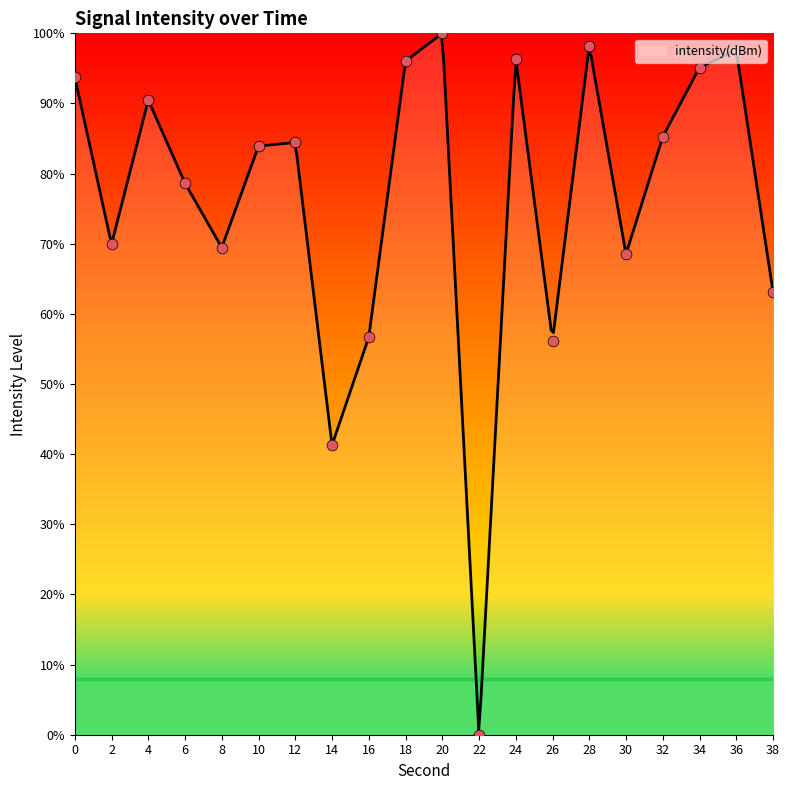

What is the change in value from 2 to 12?

+14.5